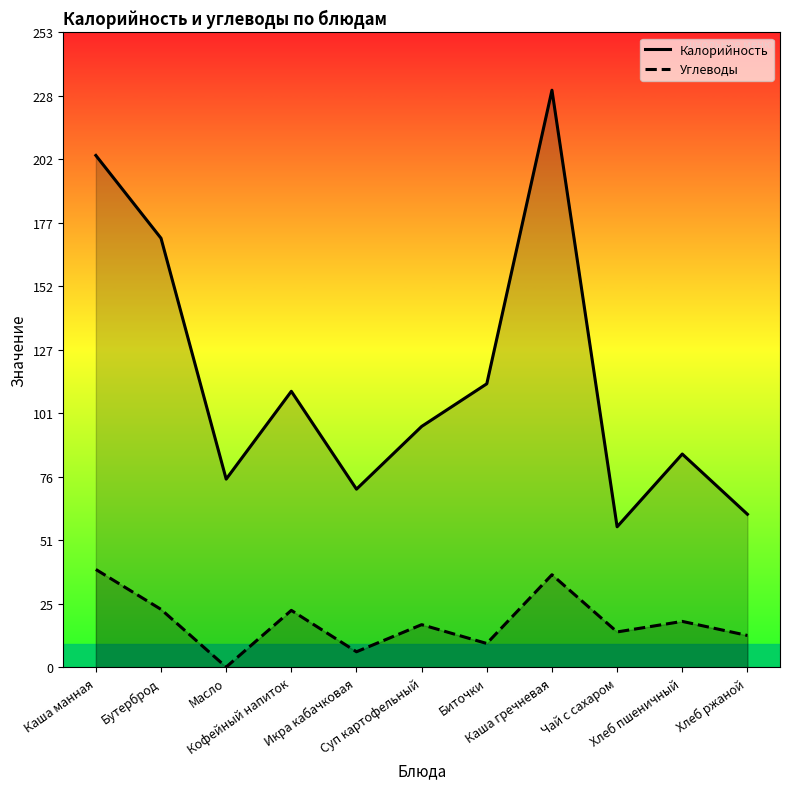

What is the label of the 3rd point from the left?

Масло